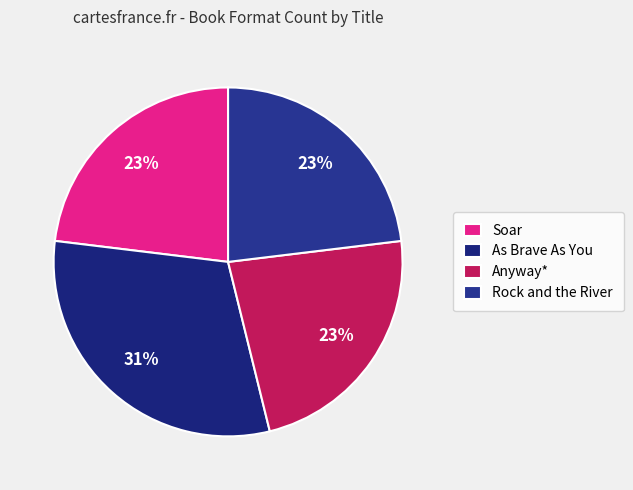

True or false: As Brave As You accounts for 31% of the total.

True